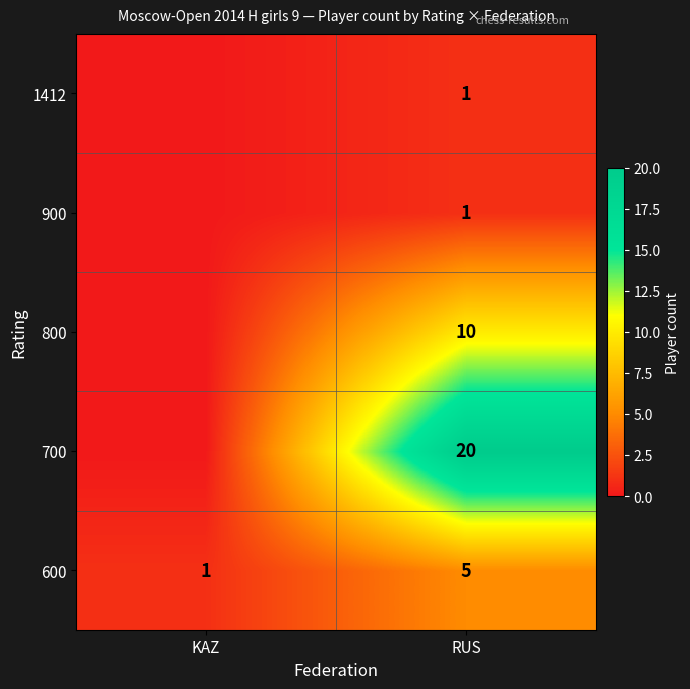

Is the value of 800 at RUS greater than the value of 600 at RUS?

Yes